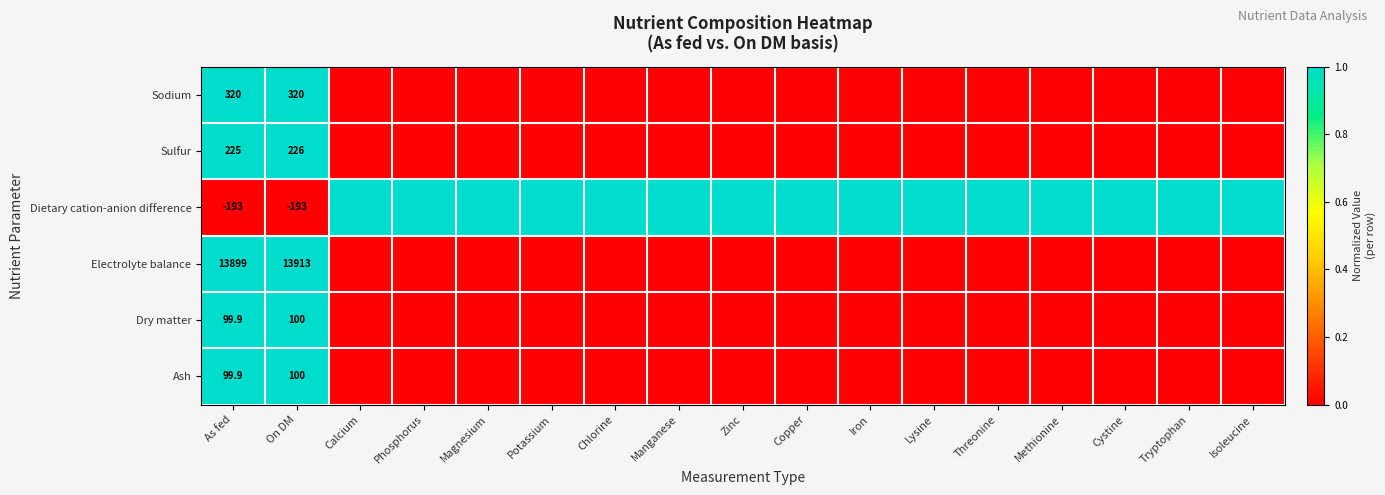

True or false: Dietary cation-anion difference has a value of -193.0 at On DM.

True